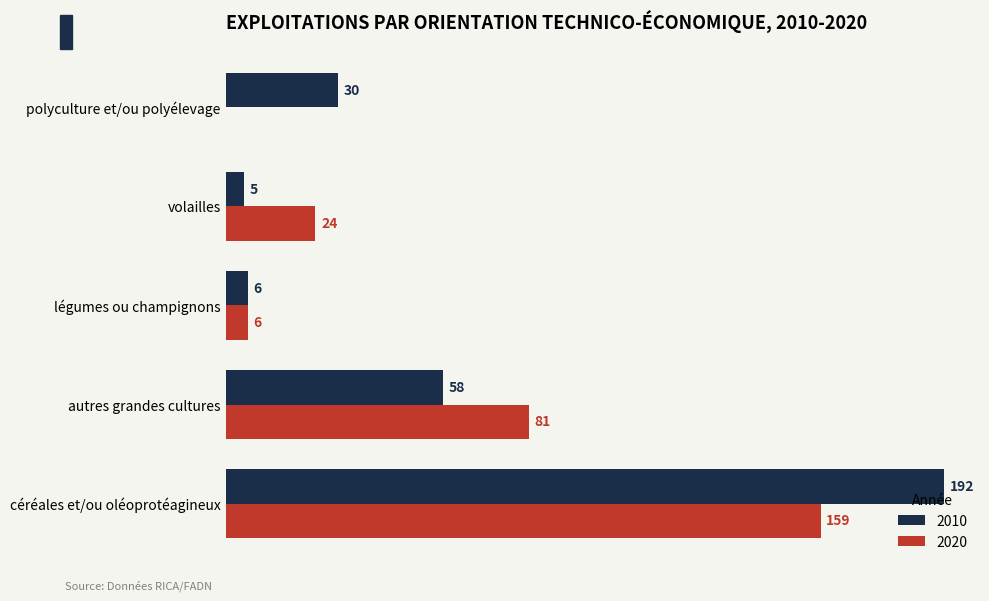

Which category has the highest value in the 2020 series?

céréales et/ou oléoprotéagineux